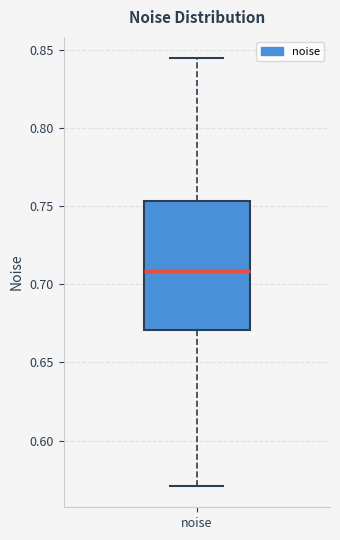

Where is the upper edge of the box for noise on the y-axis? The values are not printed on the chart, so give them approximately, as read against the axis.

0.755